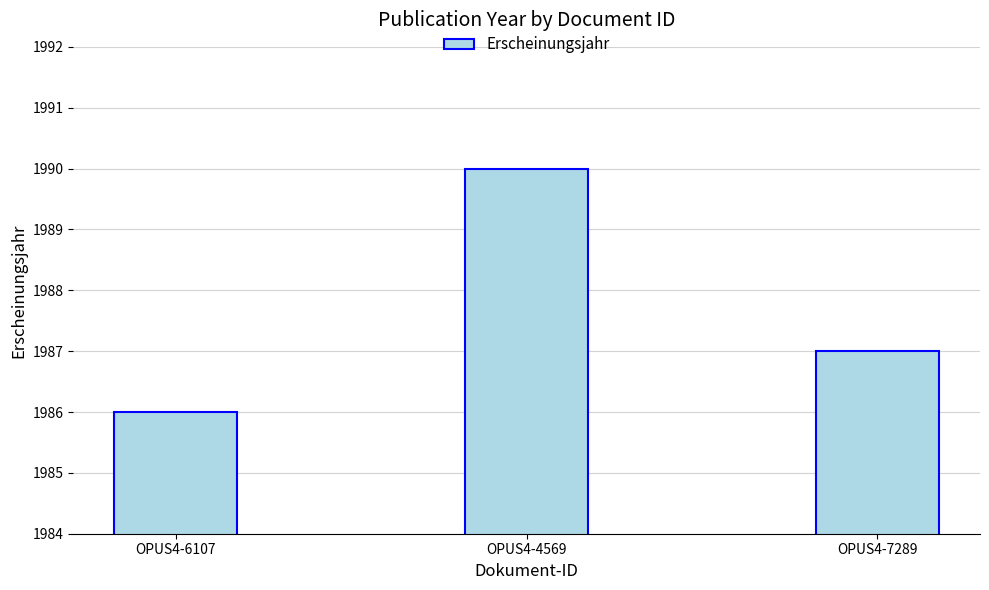

Rank the categories by value from lowest to highest.

OPUS4-6107, OPUS4-7289, OPUS4-4569